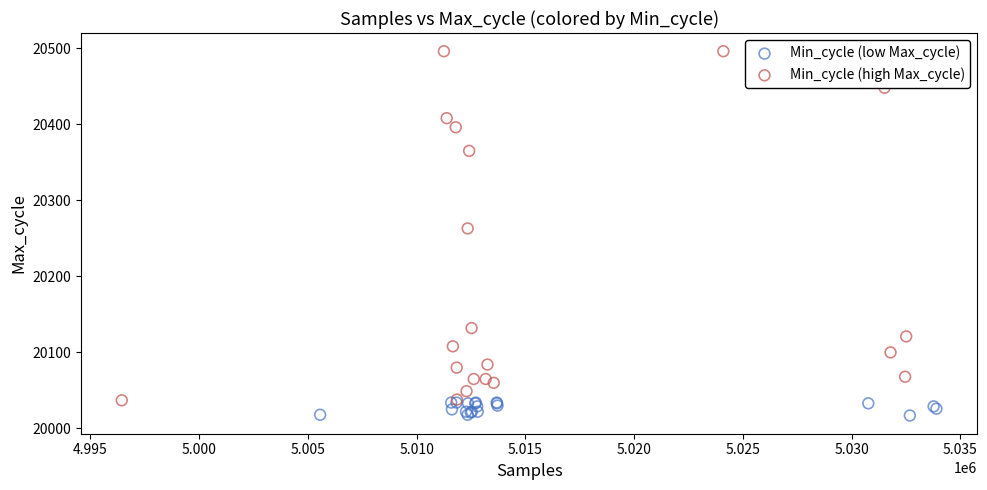

Which series has the widest spread of Y values?

Min_cycle (high Max_cycle)